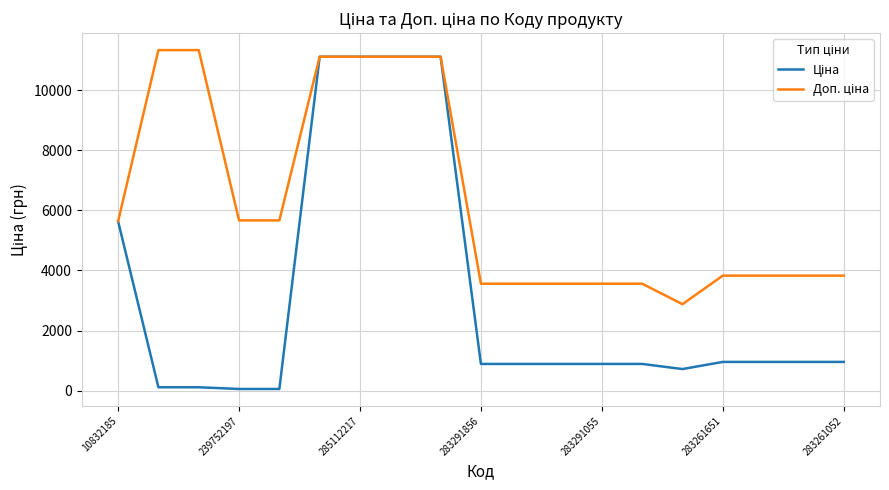

What is the maximum value shown in the chart?

11334.0